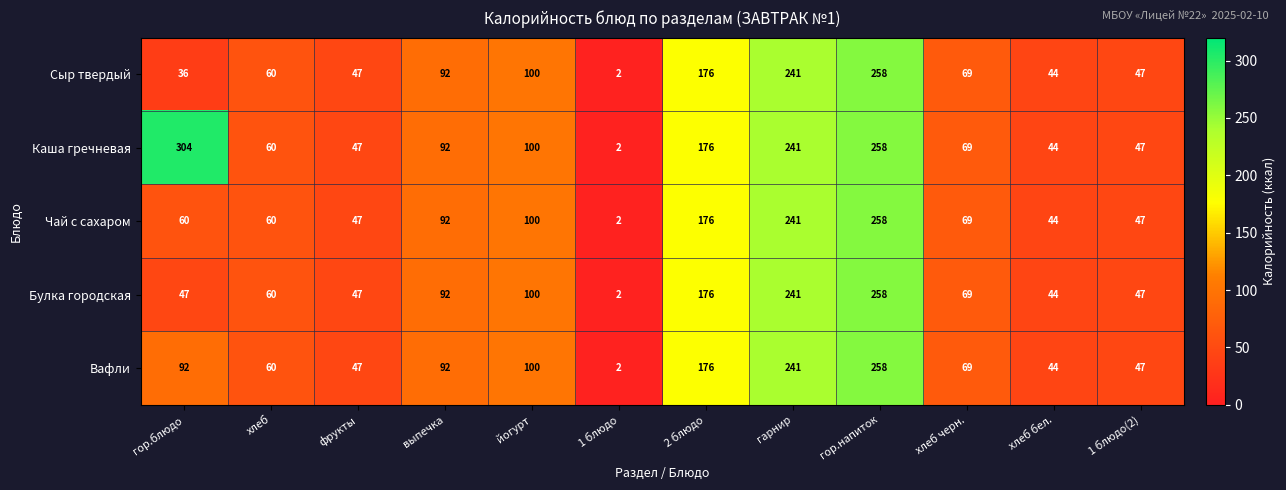

How many categories are shown in the chart?

12